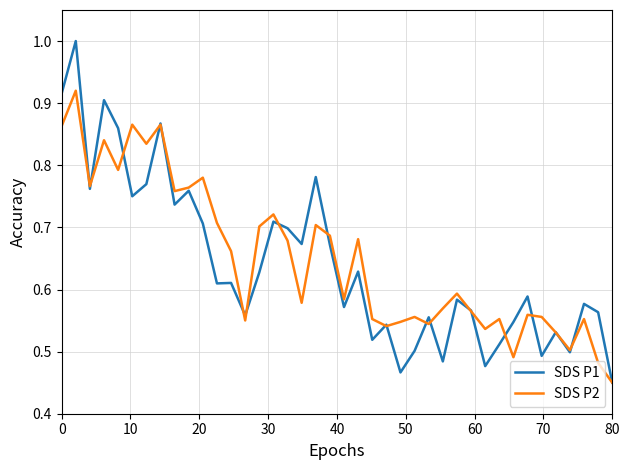

List the series in order of their peak value, lowest first.

SDS P2, SDS P1